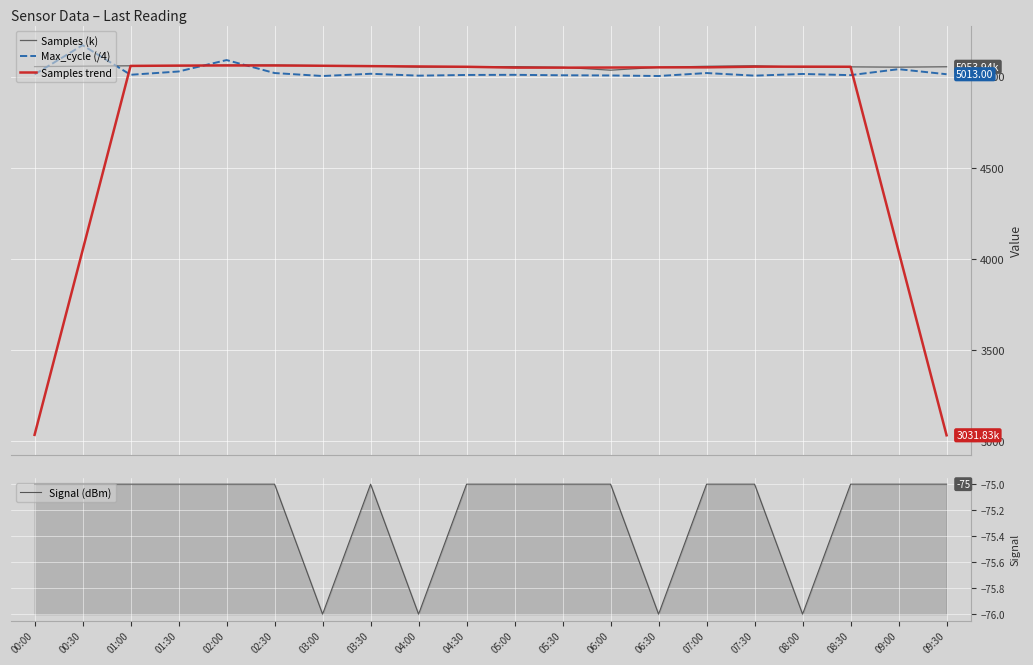

Where does the Samples (k) series first go above 5054?

00:00